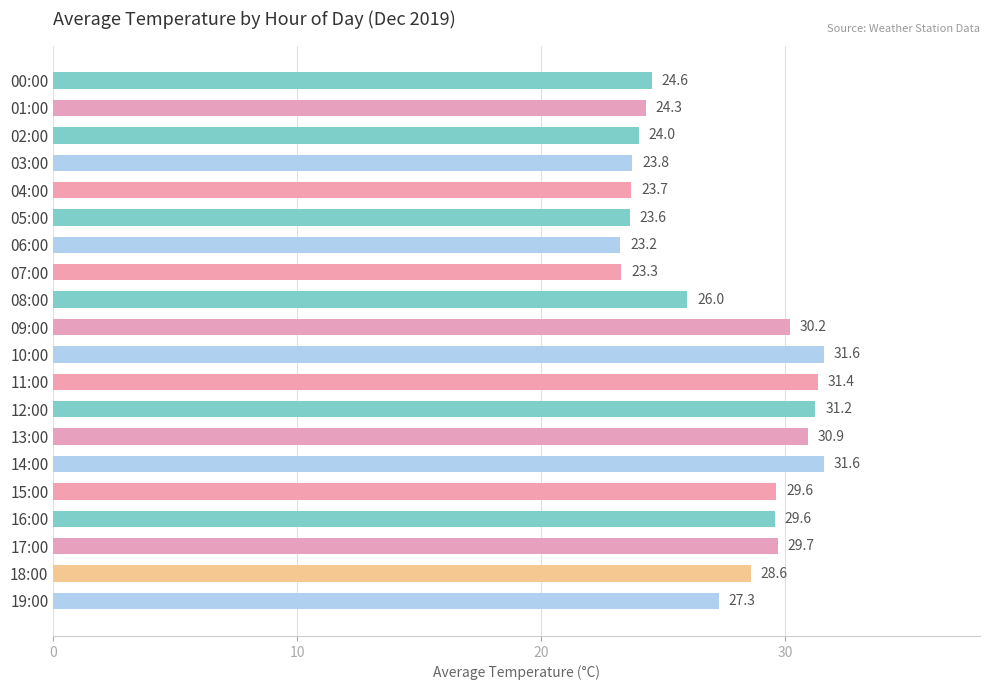

What is the label of the 13th bar from the top?

12:00